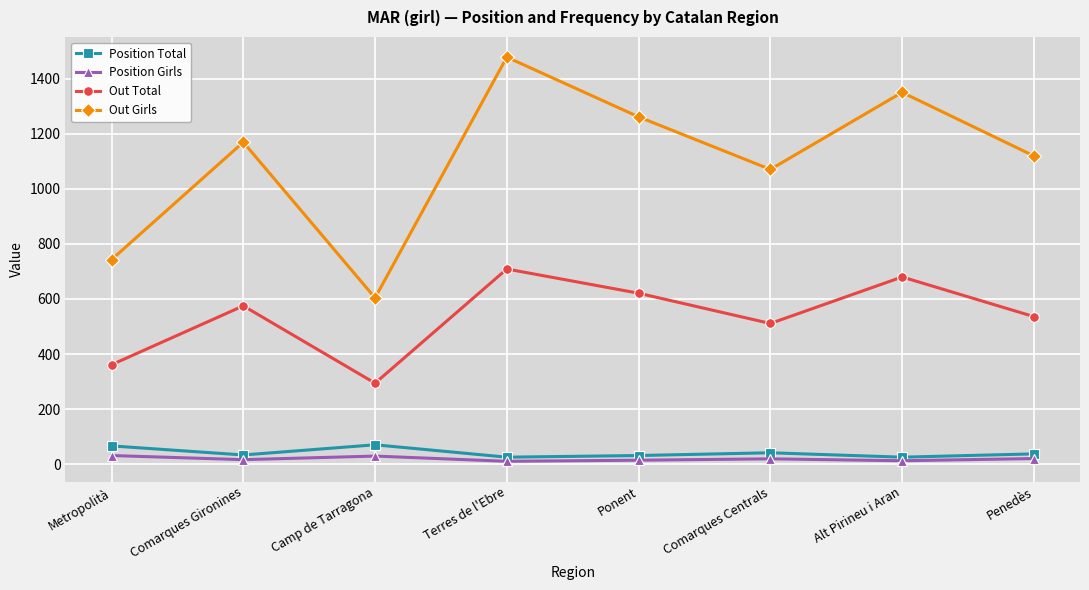

Which series has the largest total across all categories?

Out Girls